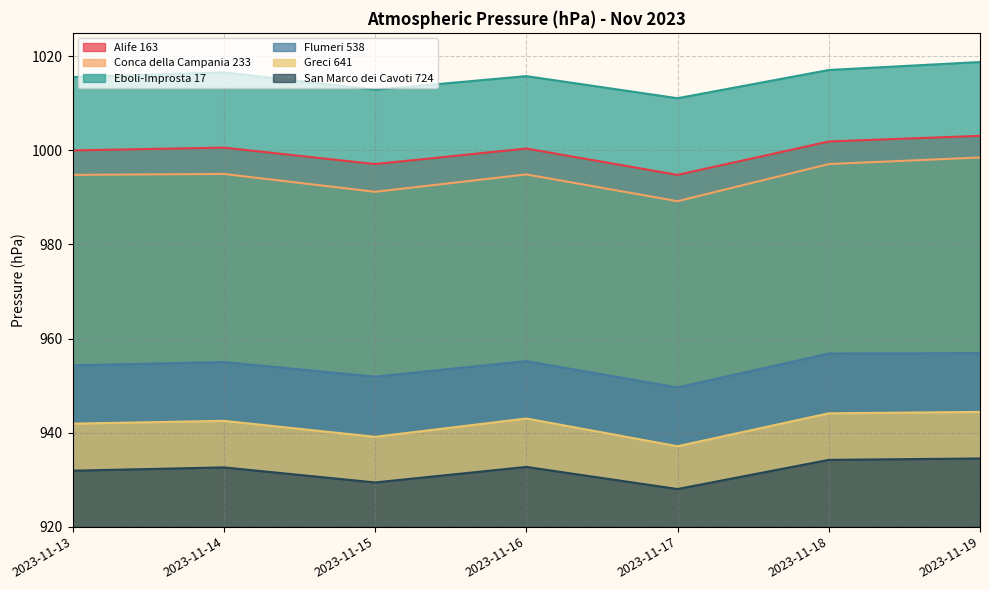

At how many categories does at least one series exceed 930?

7